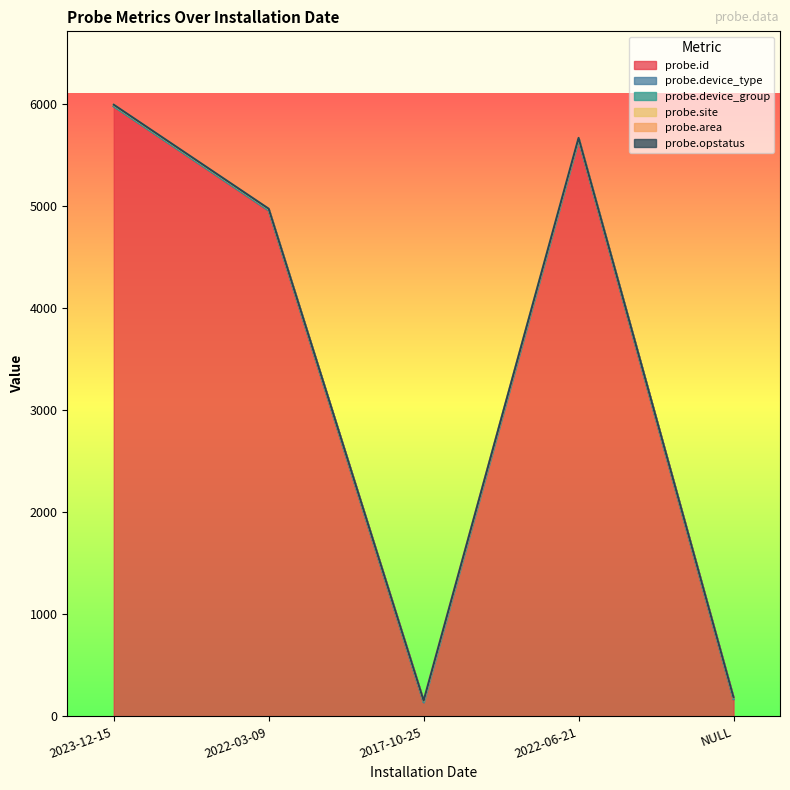

The probe.area series shows 1 at 2017-10-25. True or false?

False